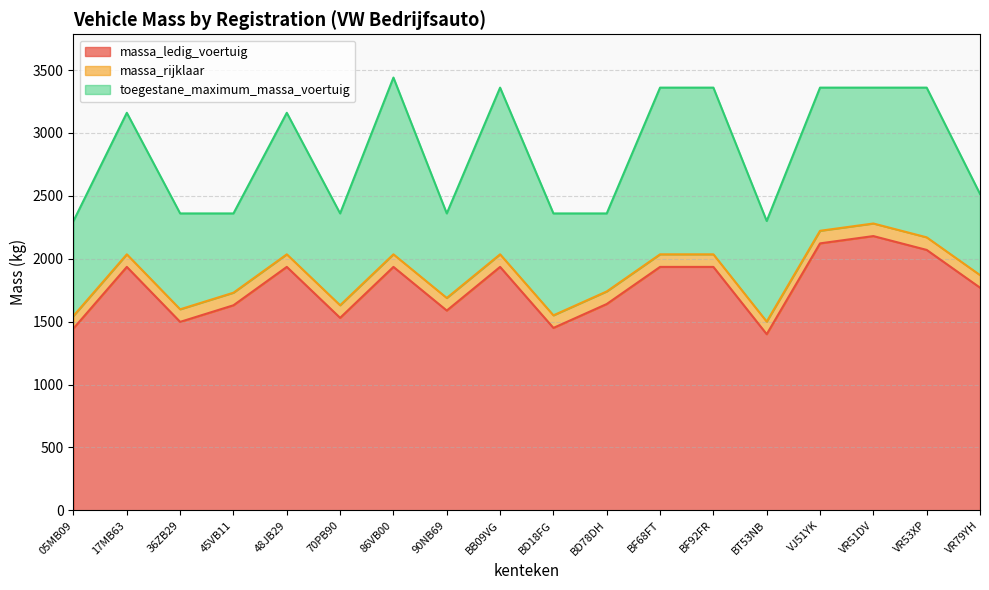

Count the number of categories in the chart.

18